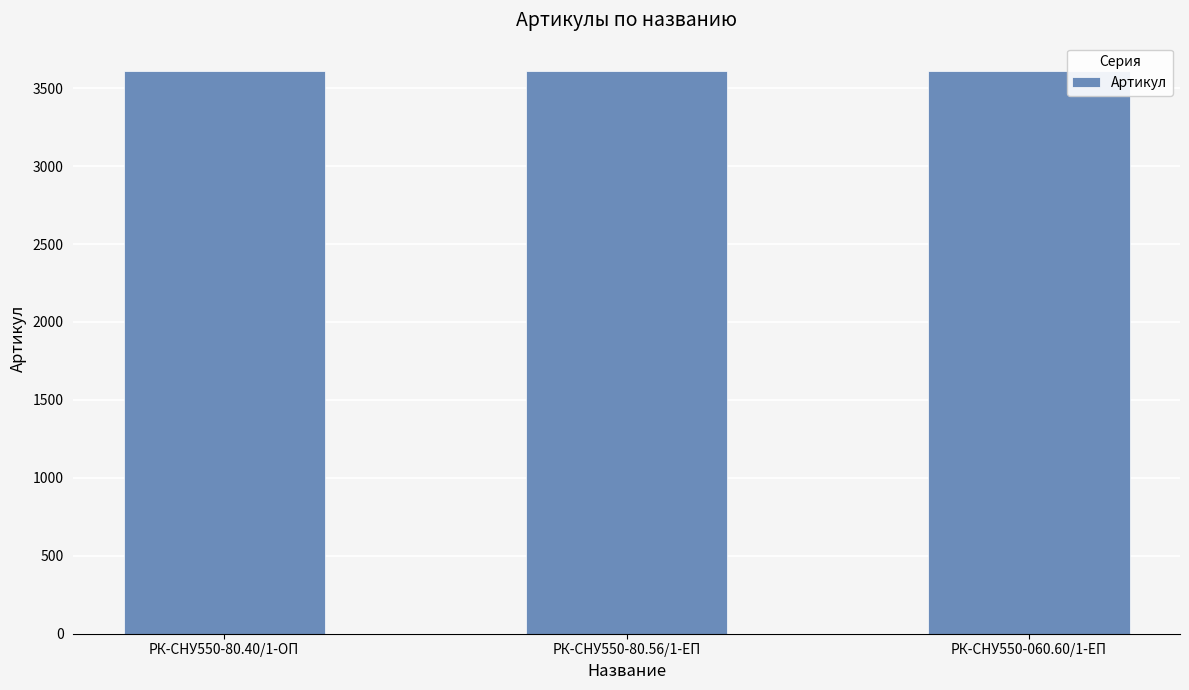

What is the label of the 1st bar from the left?

РК-СНУ550-80.40/1-ОП